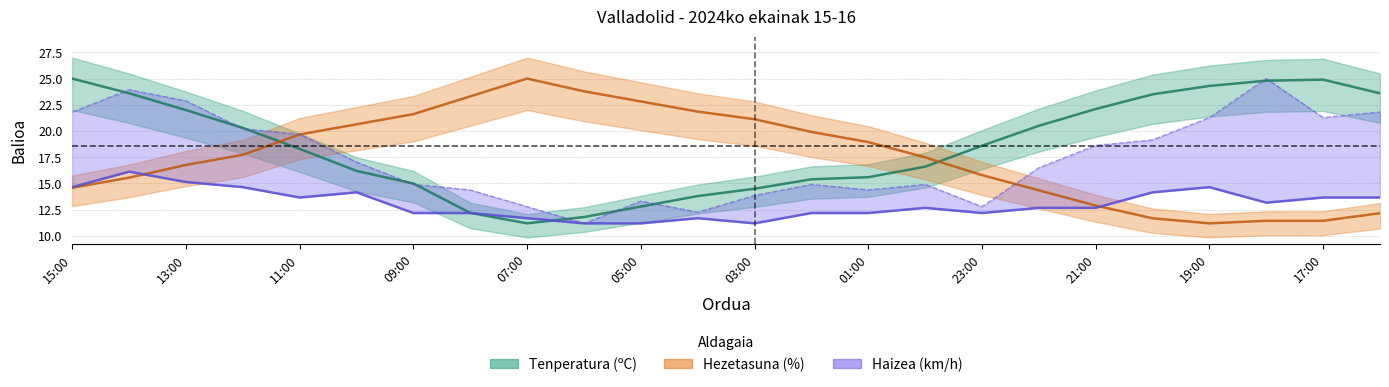

Where do Tenperatura (ºC) and Hezetasuna (%) first cross each other?

12:00 and 11:00